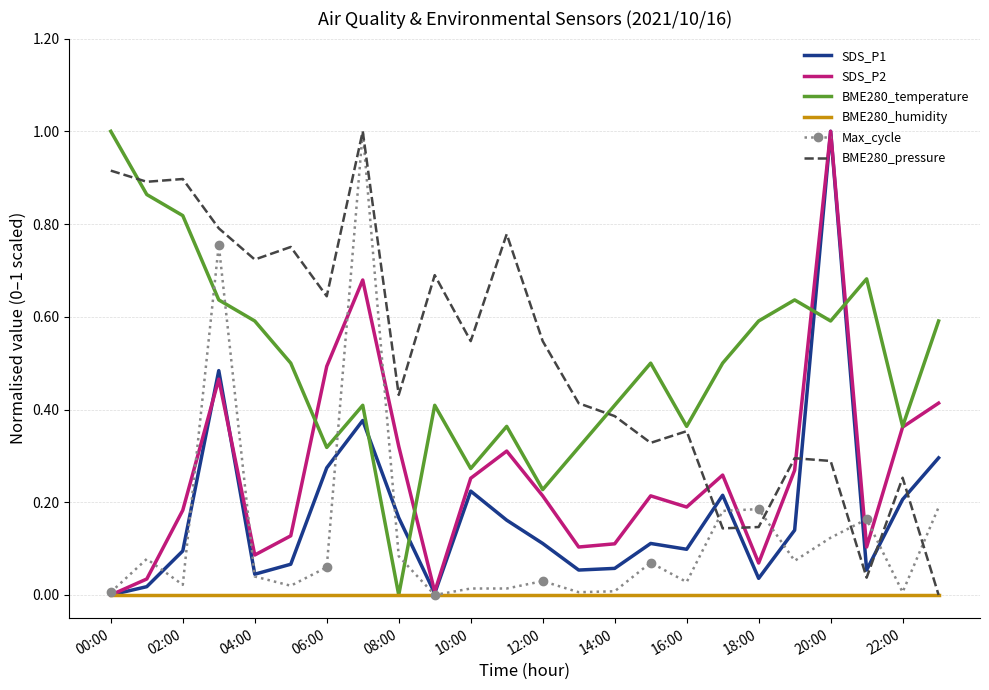

Which series ends up on top after the final intersection of SDS_P2 and SDS_P1?

SDS_P2